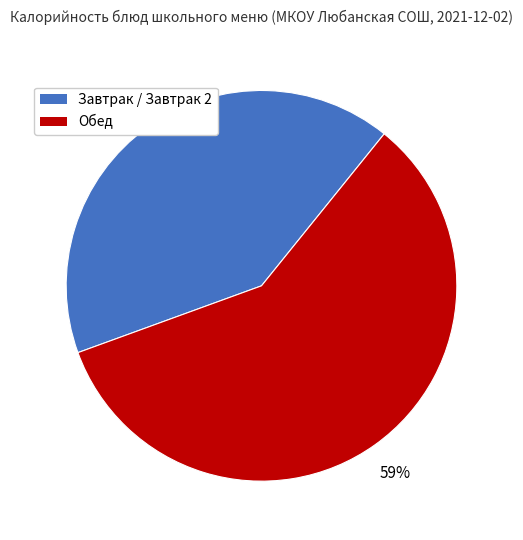

What percentage is the Завтрак / Завтрак 2 slice, to the nearest percent?

41%